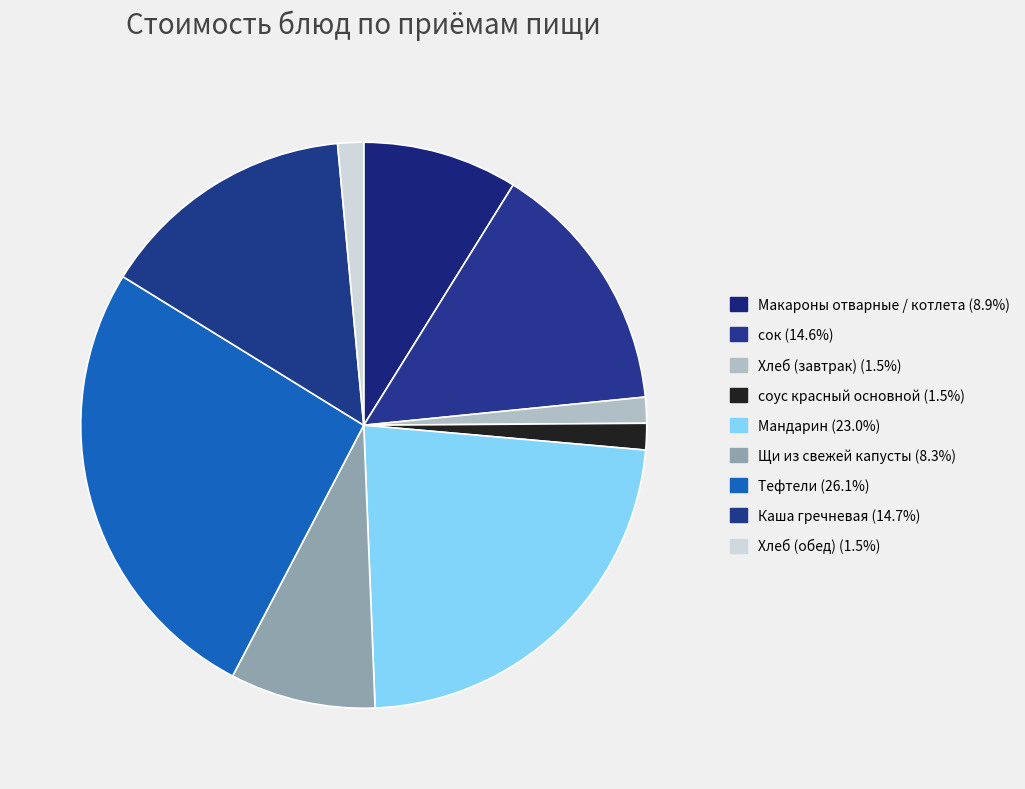

Count the number of slices in the pie.

9